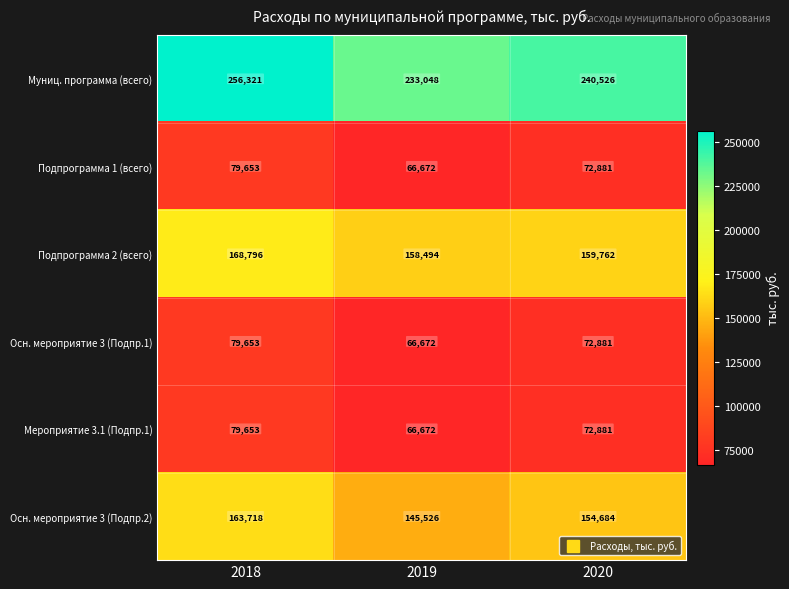

Which series has the largest total across all categories?

Муниц. программа (всего)